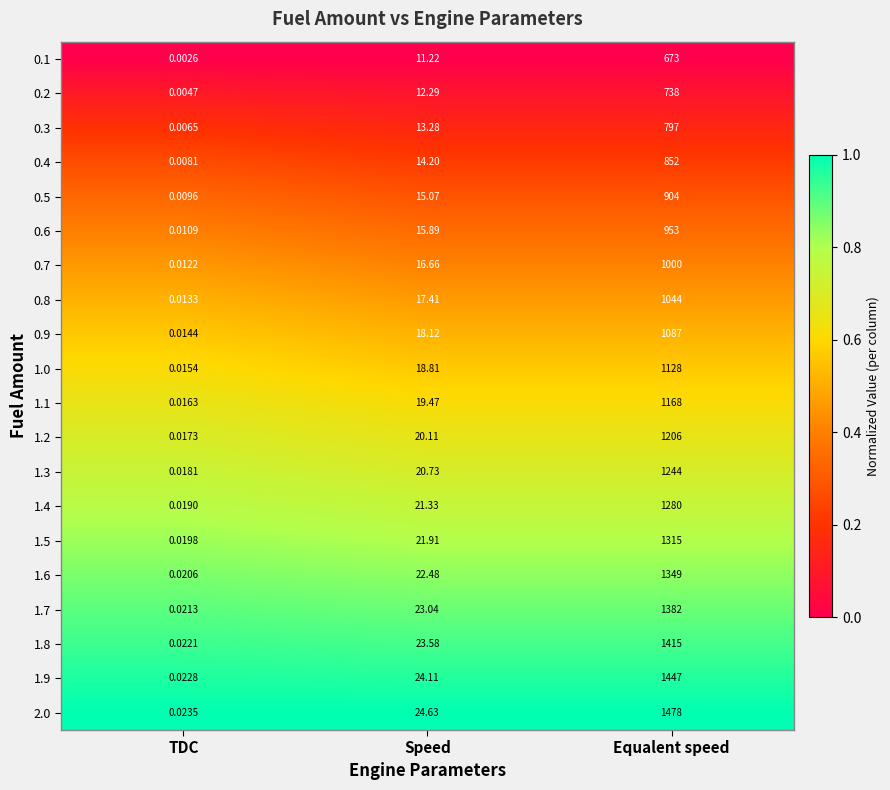

Between Speed and Equalent speed, which series saw the biggest shift?

2.0